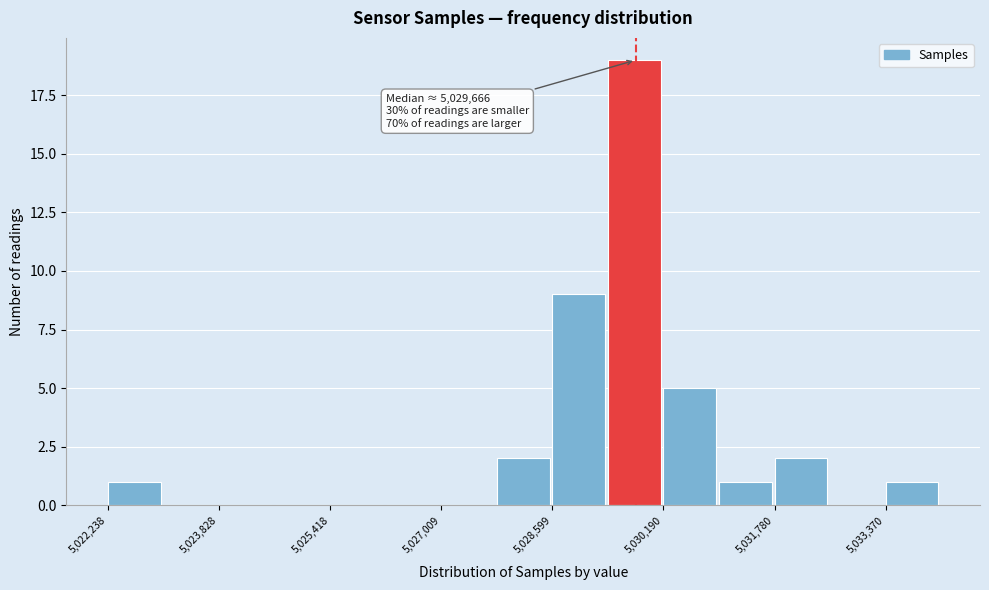

Around what value on the x-axis is the tallest bar? Give the approximate position of its centre, as read against the axis.

5029800